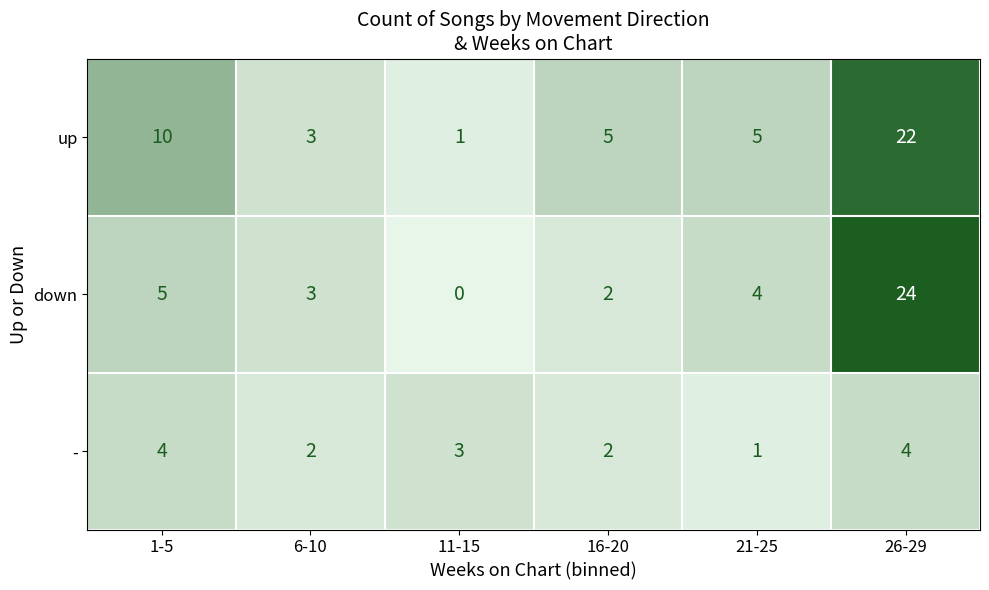

List the series in order of their peak value, highest first.

down, up, -